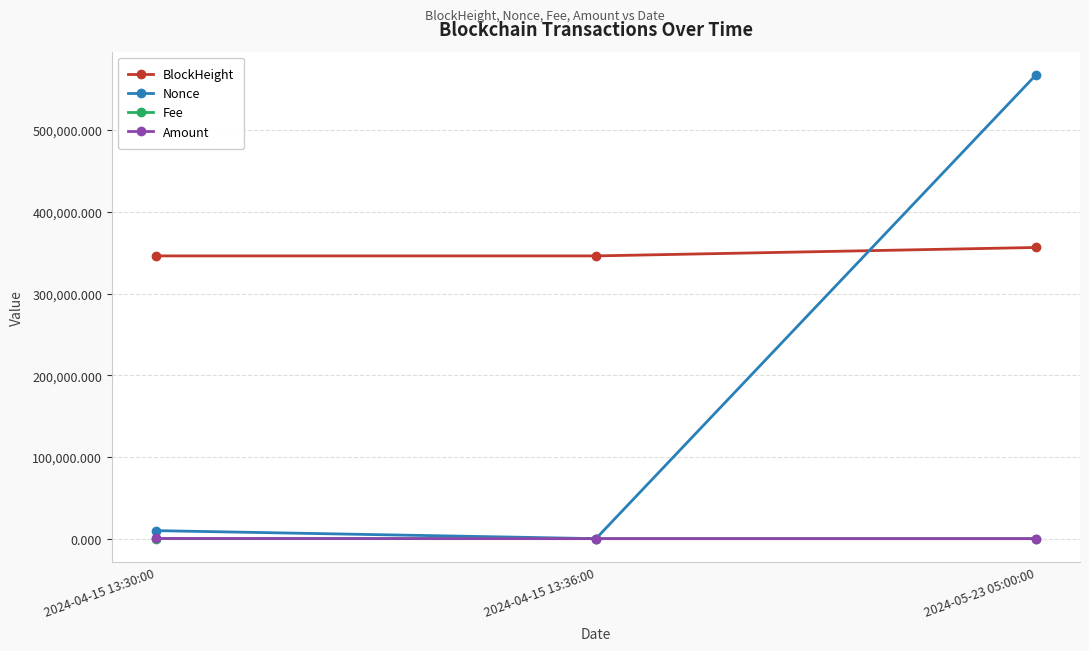

Which series has the largest range (max minus min)?

Nonce